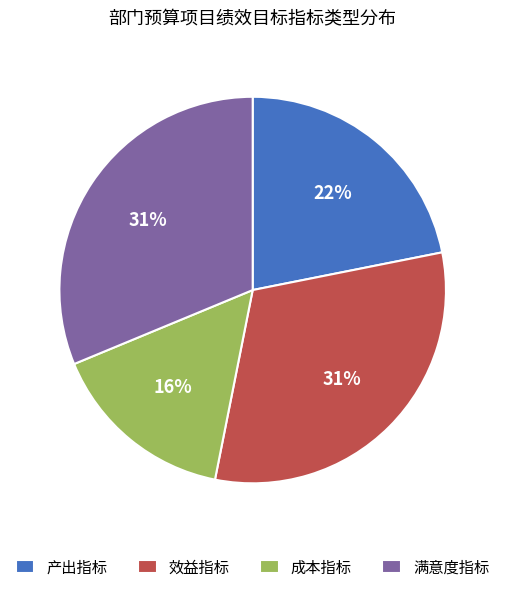

Between 产出指标 and 成本指标, which is larger?

产出指标